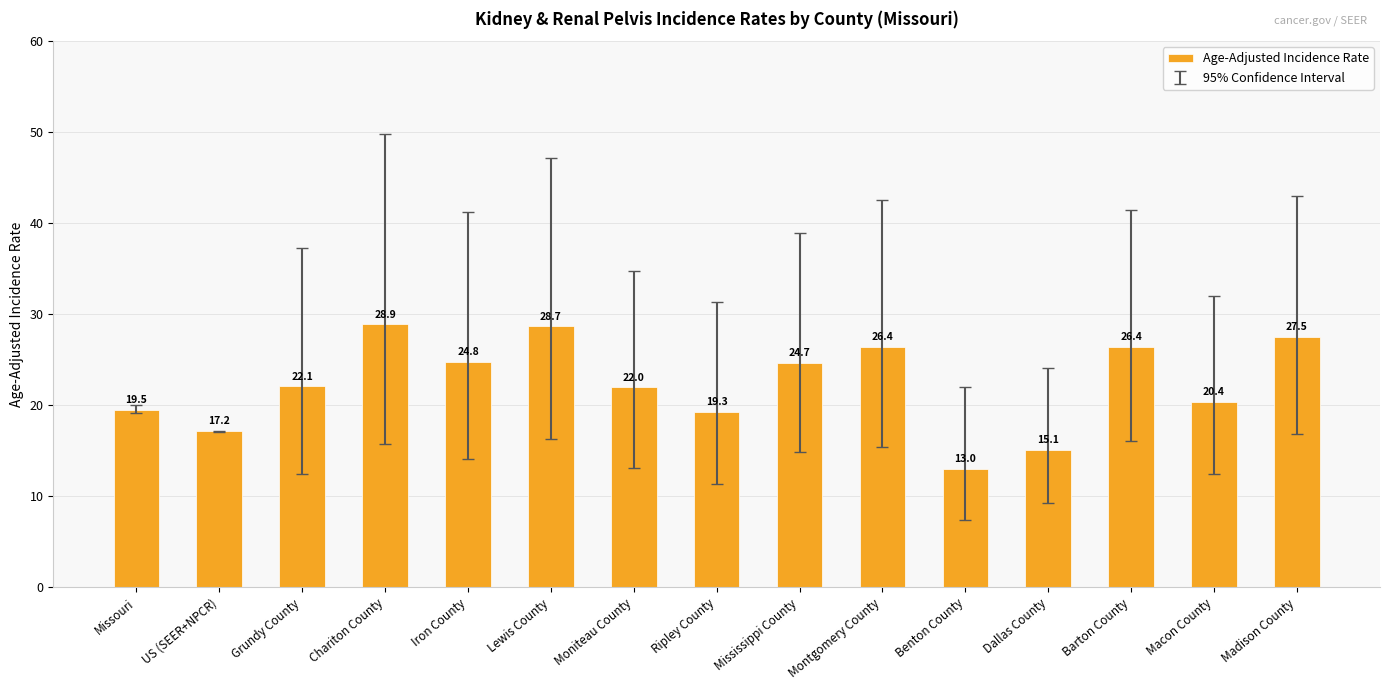

How many data points does each series have?

15